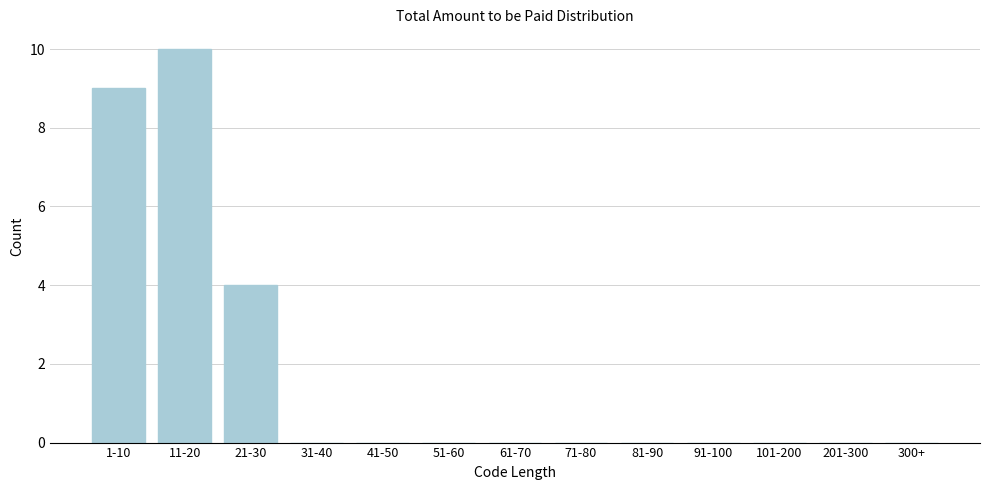

Reading left to right, what are all the values shown in this chart?

1-10=9	11-20=10	21-30=4	31-40=0	41-50=0	51-60=0	61-70=0	71-80=0	81-90=0	91-100=0	101-200=0	201-300=0	300+=0